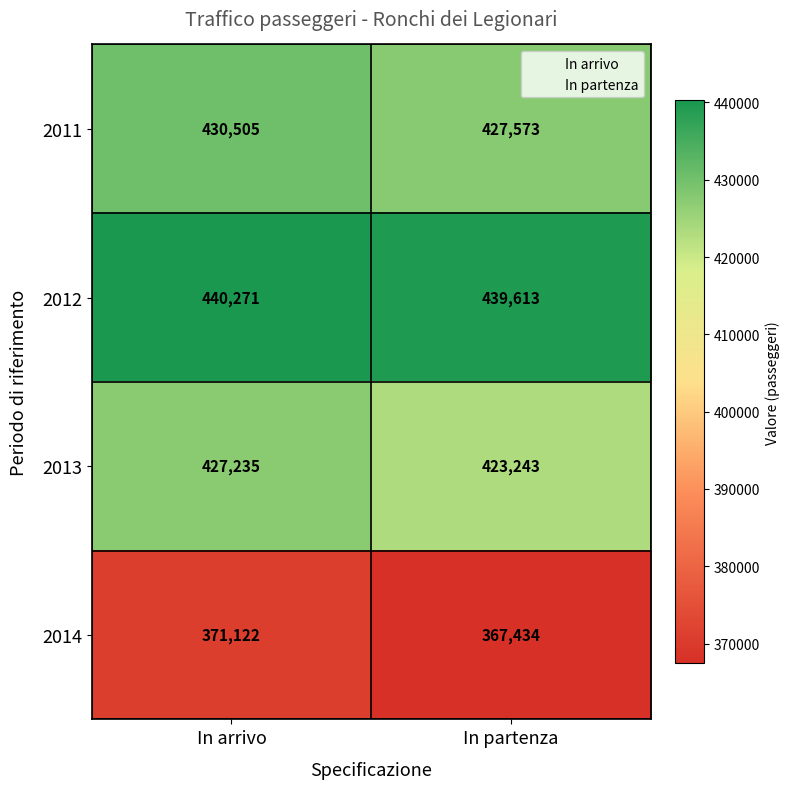

The value of 2014 at In partenza is 367434. True or false?

True